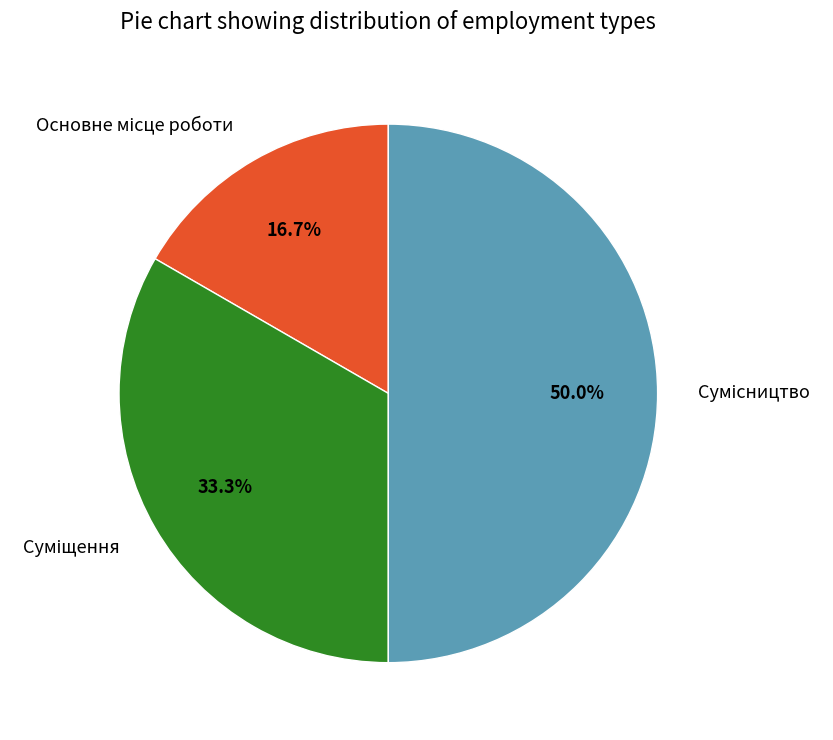

Which slice is the largest?

Сумісництво